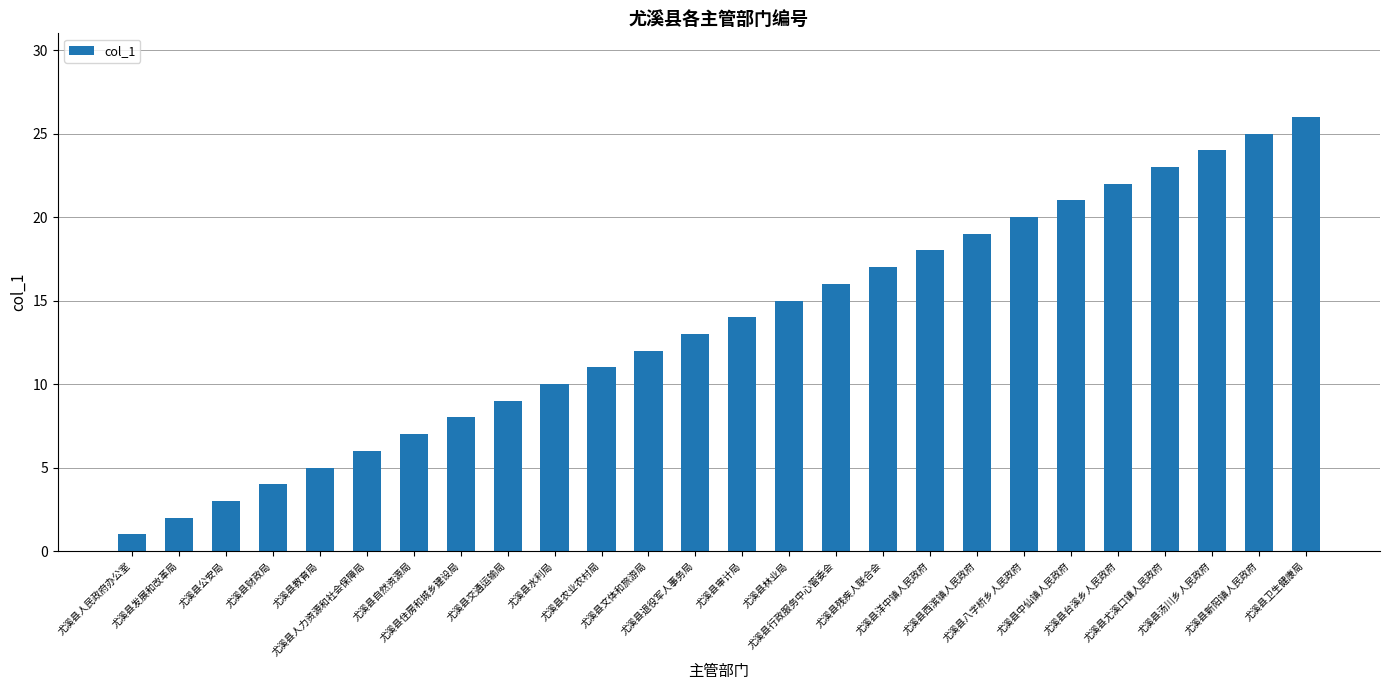

What is the difference between the second highest and second lowest values?

23